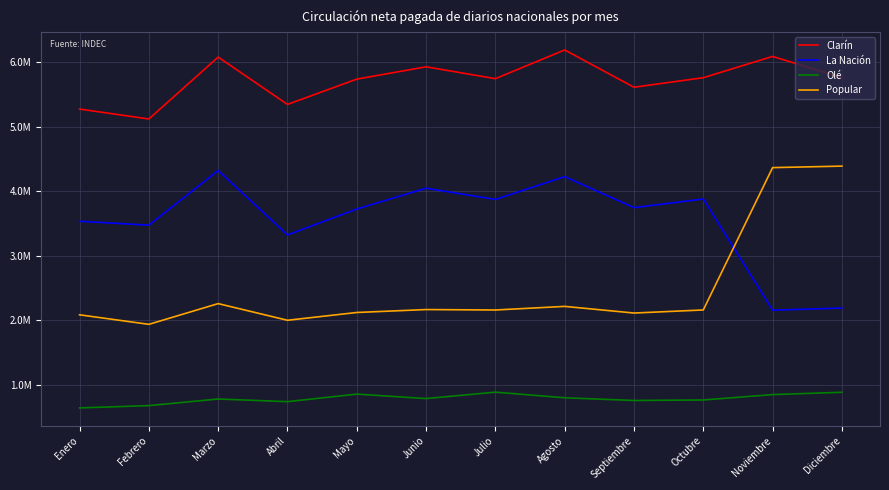

Does the chart have visible grid lines?

Yes